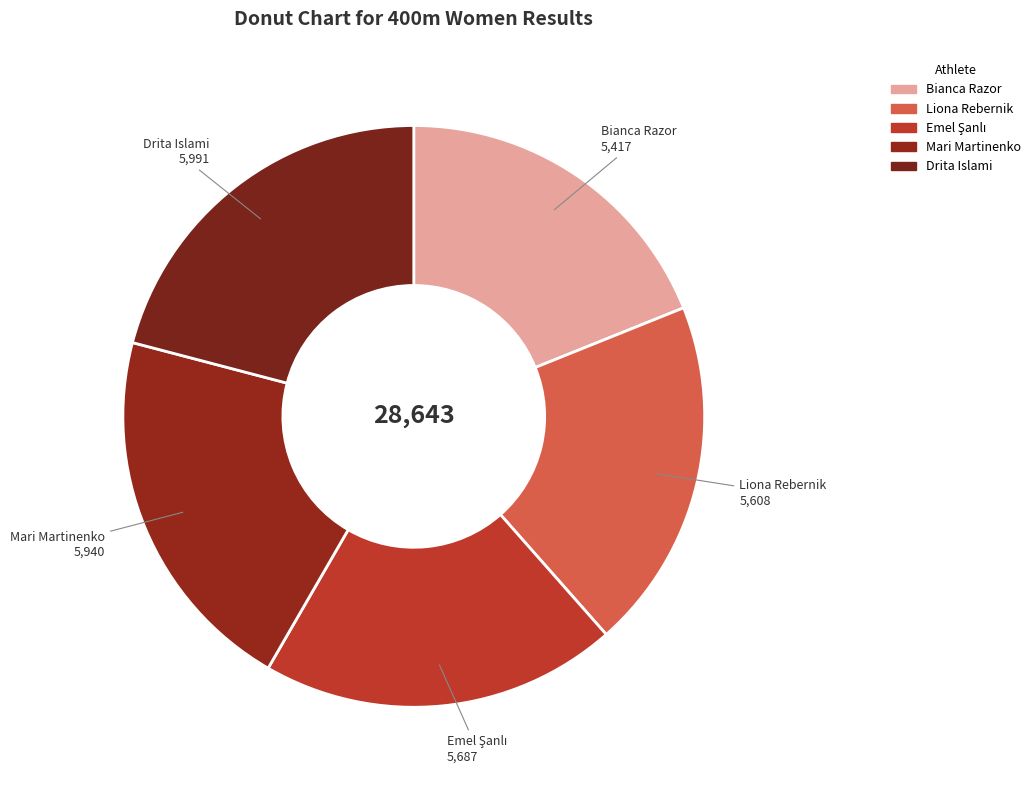

What is the ratio of the value at Drita Islami to the value at Mari Martinenko?

1.0